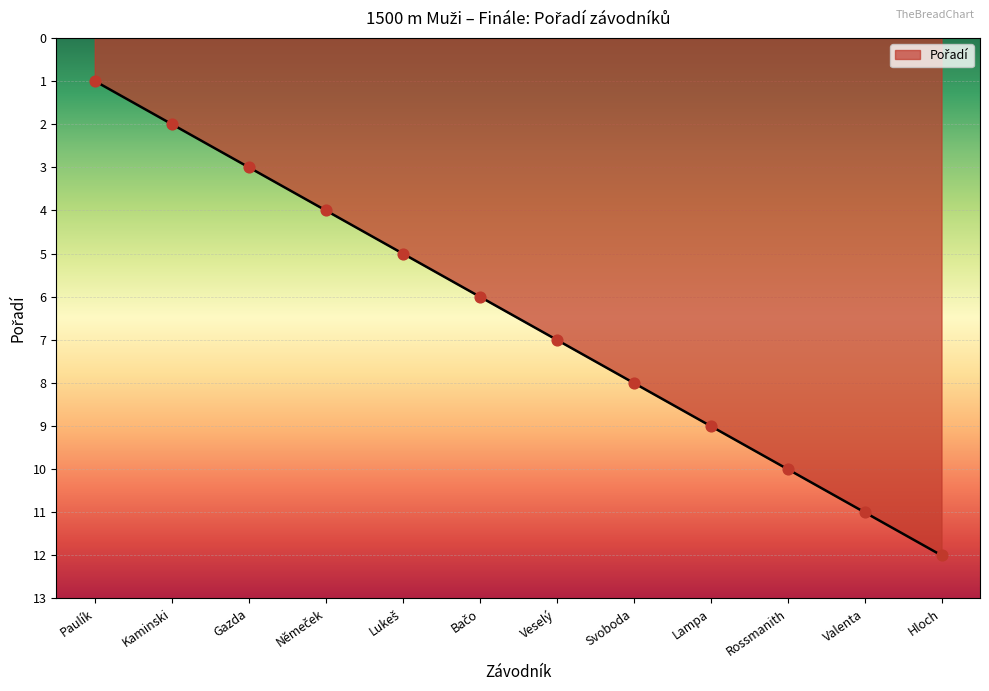

What is the change in value from Kaminski to Hloch?

+10